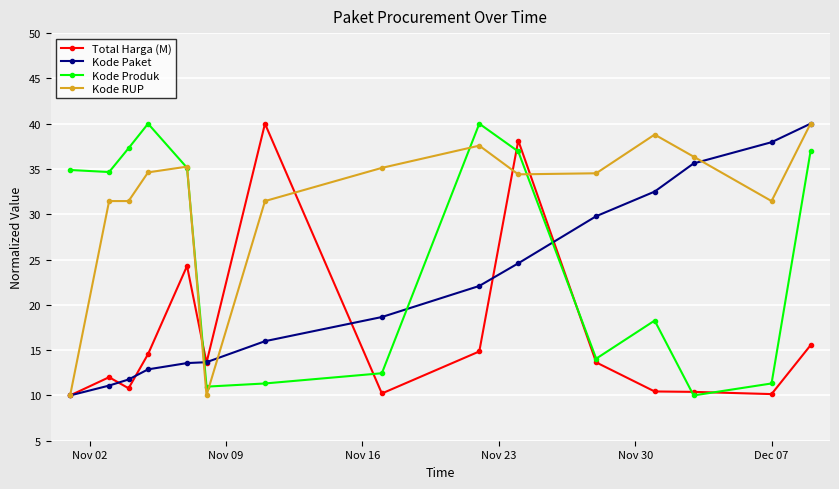

What is the highest value of the Kode Paket series?

40.0